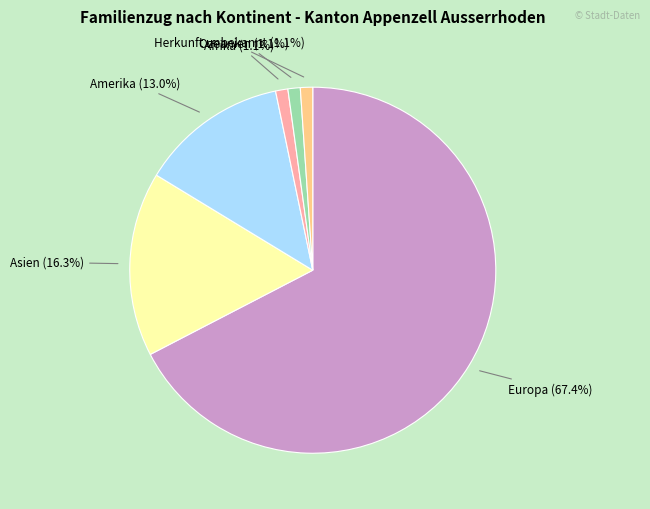

Combined, do Herkunft unbekannt (1.1%) and Ozeanien (1.1%) account for over 50%?

No